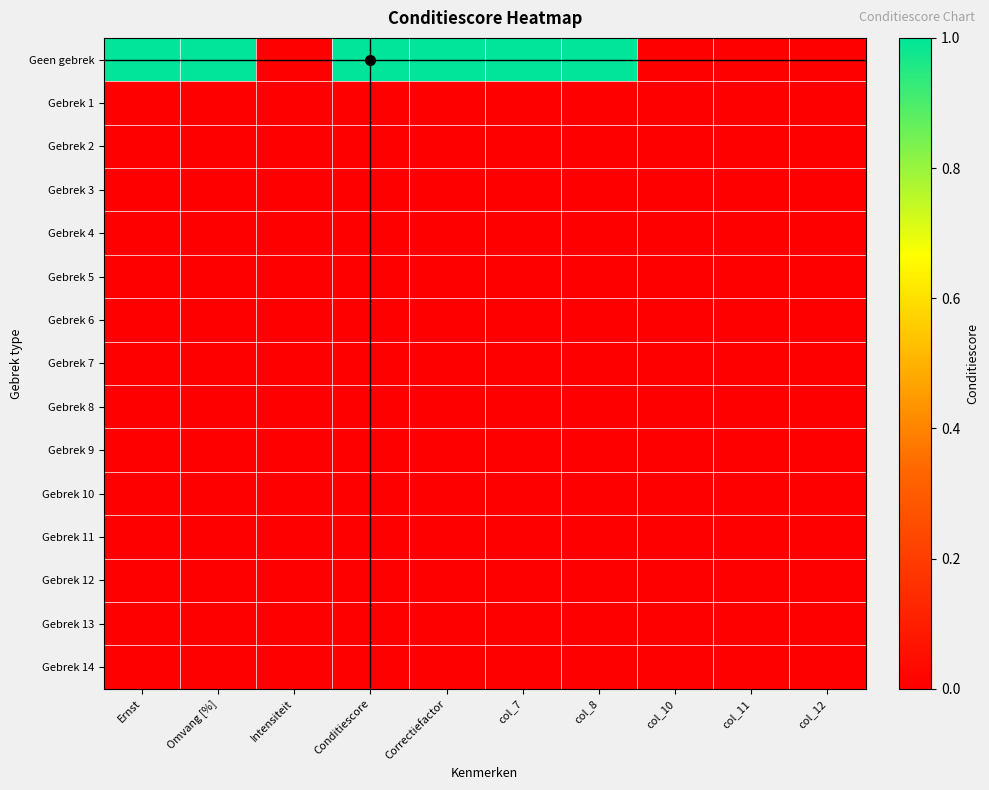

Which label corresponds to the smallest value in the chart?

Intensiteit